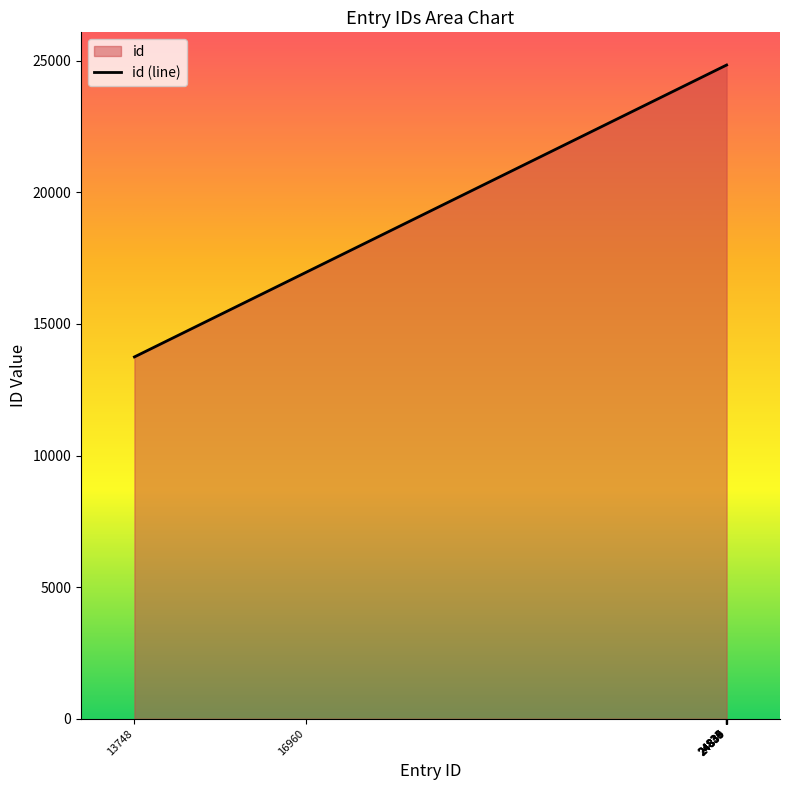

Rank the categories by value from lowest to highest.

13748, 16960, 24833, 24834, 24835, 24836, 24837, 24838, 24839, 24840